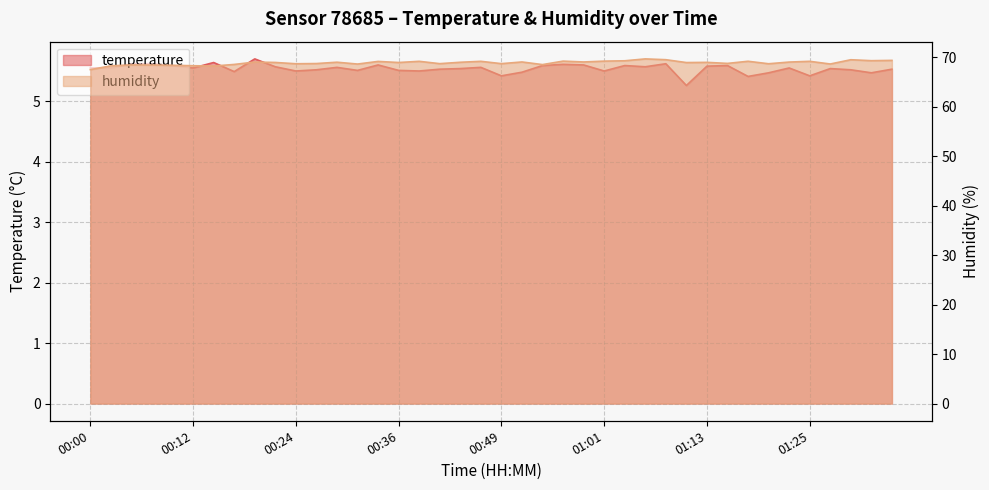

What is the maximum value shown in the chart?

69.6